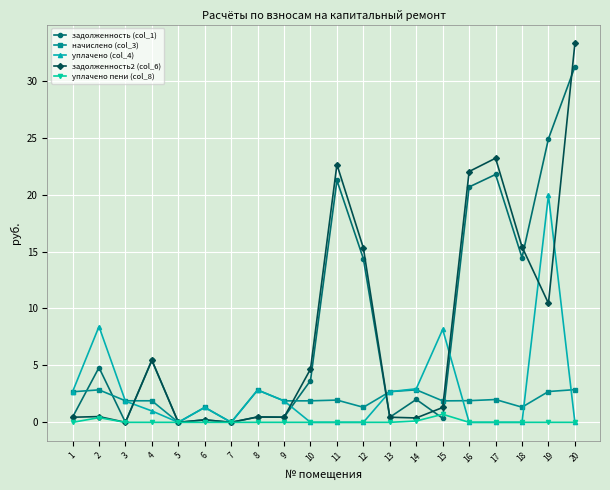

Which series has the largest total across all categories?

задолженность (col_1)